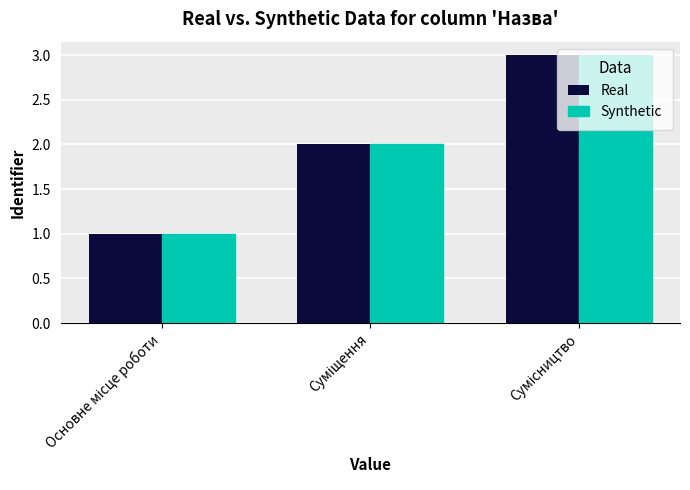

What is the greatest value displayed?

3